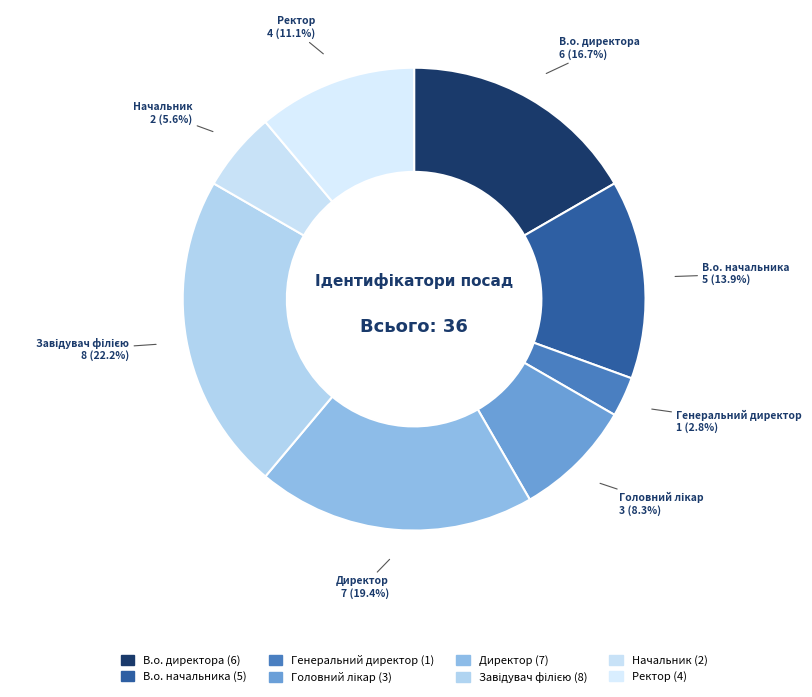

Approximately how many times larger is the value at Ректор compared to Генеральний директор?

4.0